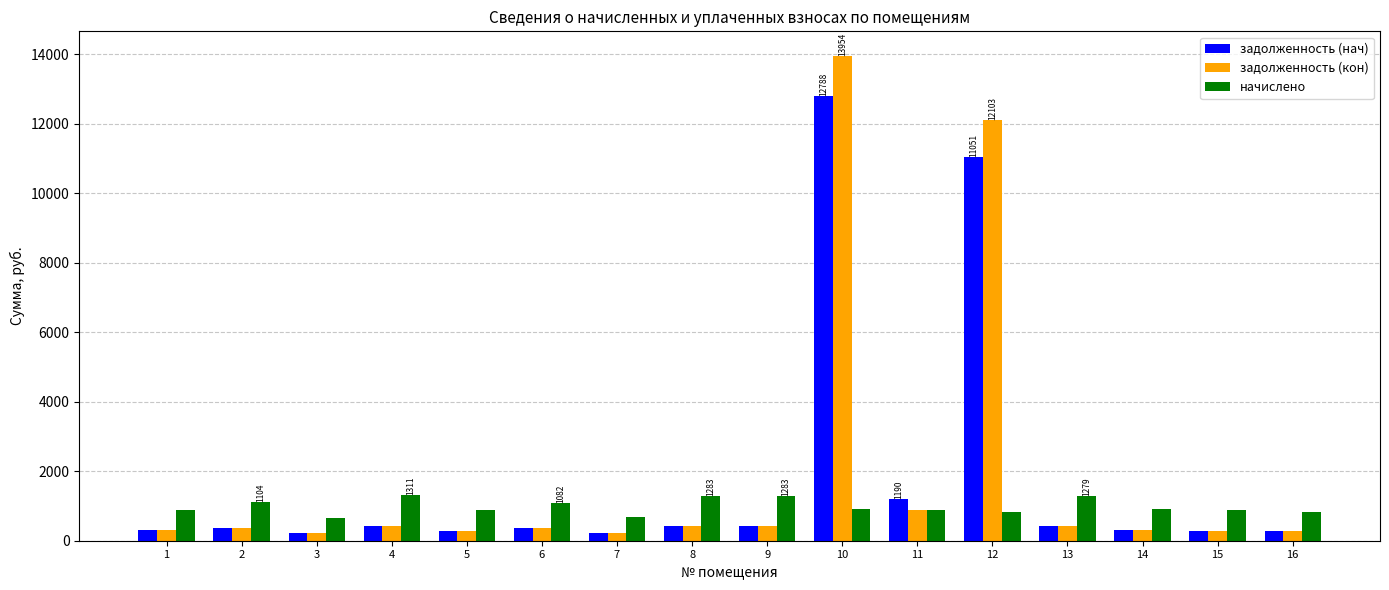

Which series changed the most between 6 and 7?

начислено